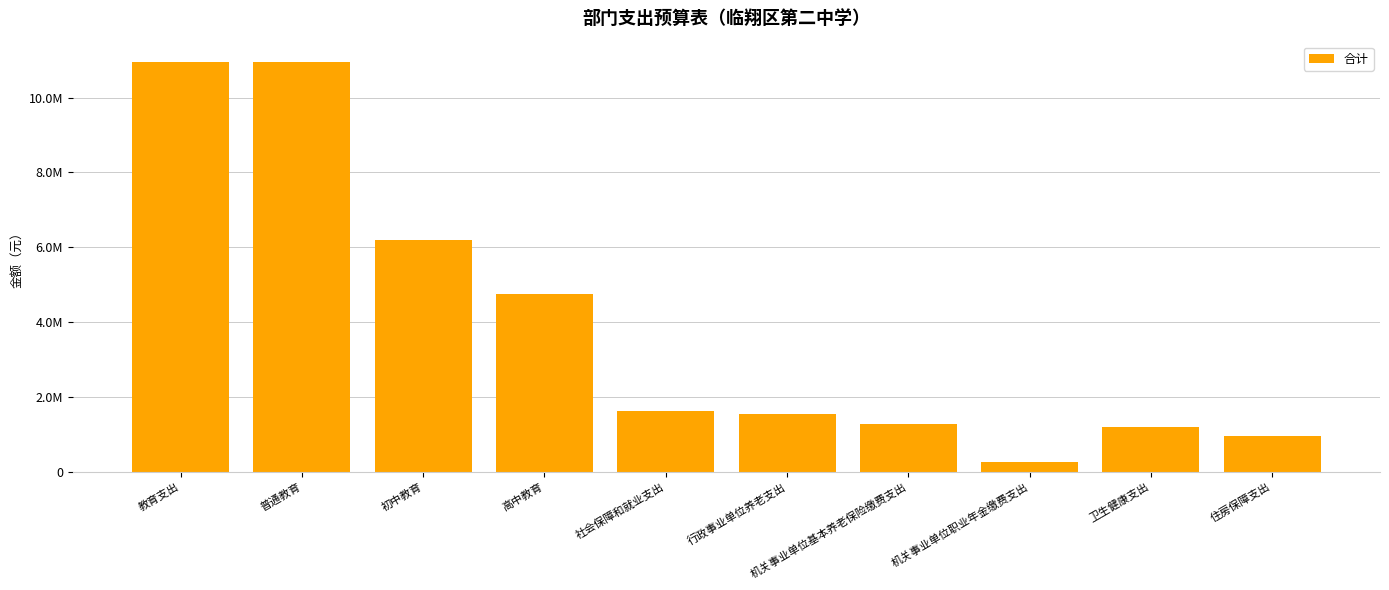

What is the change in value from 机关事业单位基本养老保险缴费支出 to 卫生健康支出?

-57120.9